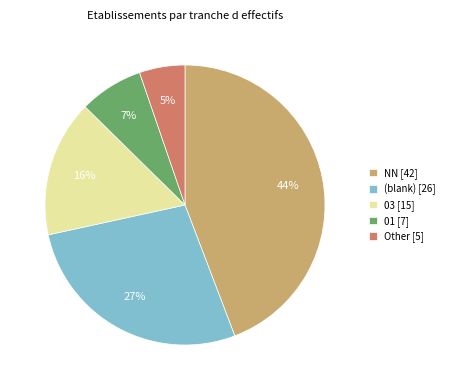

Is it true that (blank) [26] is 36% of the pie?

False